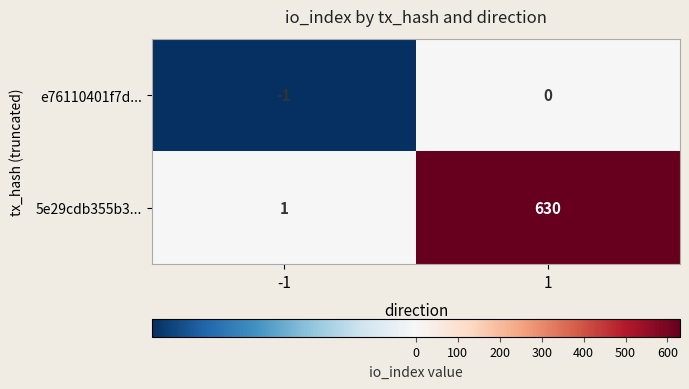

What is the difference between the maximum and minimum values in the 5e29cdb355b3... series?

629